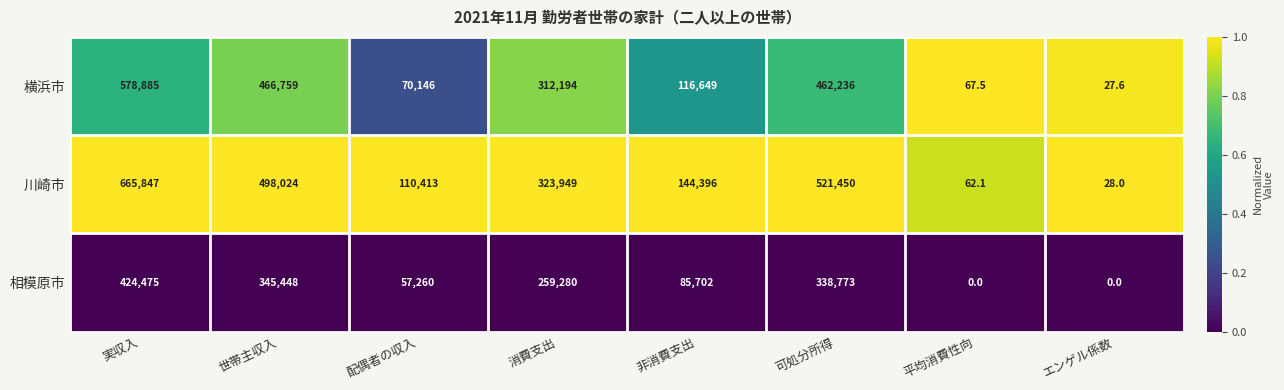

The value of 川崎市 at 平均消費性向 is 30.3. True or false?

False